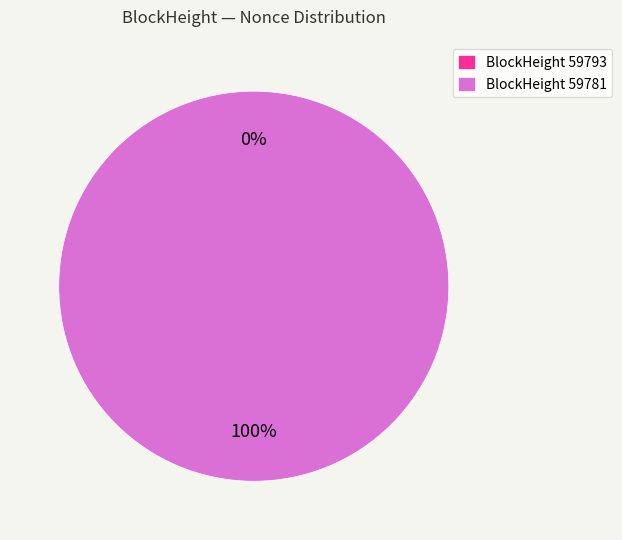

Is it true that 59781 is 85% of the pie?

False